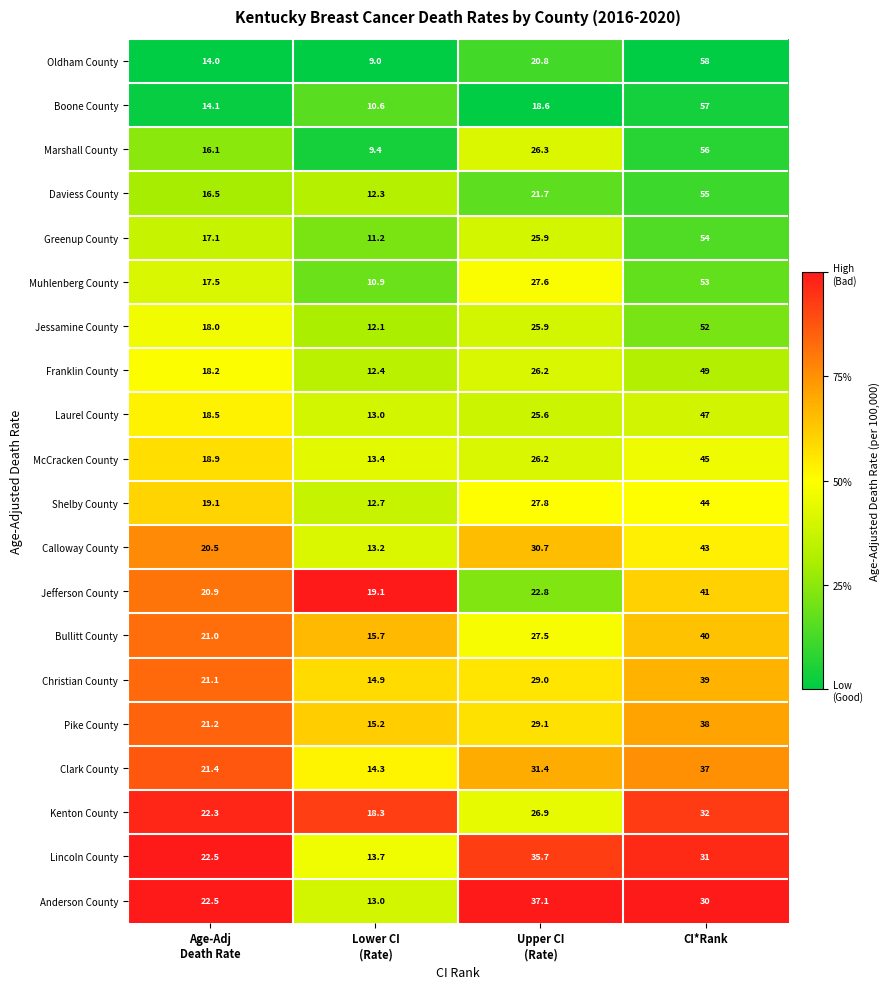

Which series has the widest spread of values?

Oldham County